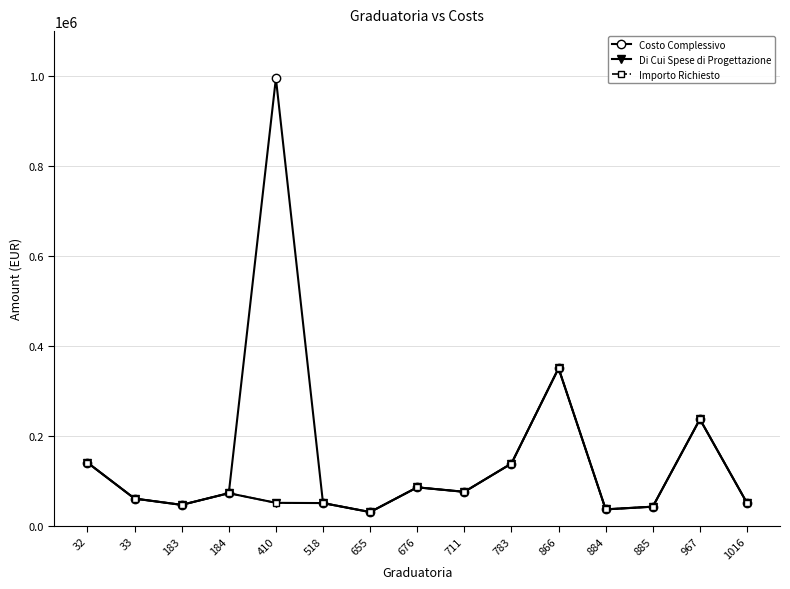

Is this an area chart (filled region under the line)?

No